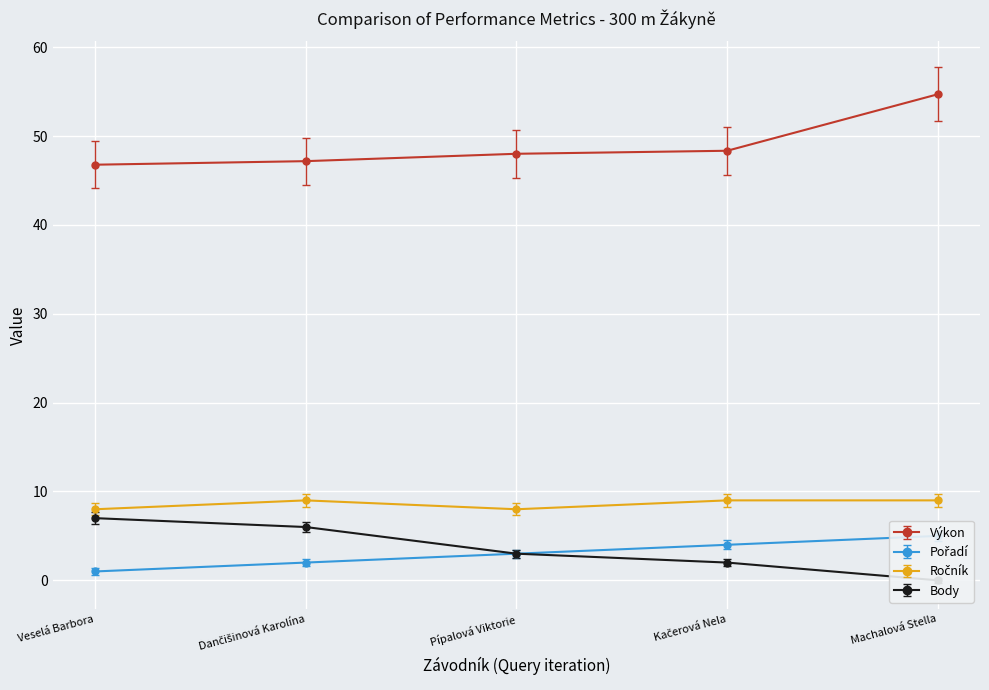

How many lines are shown in the chart?

4